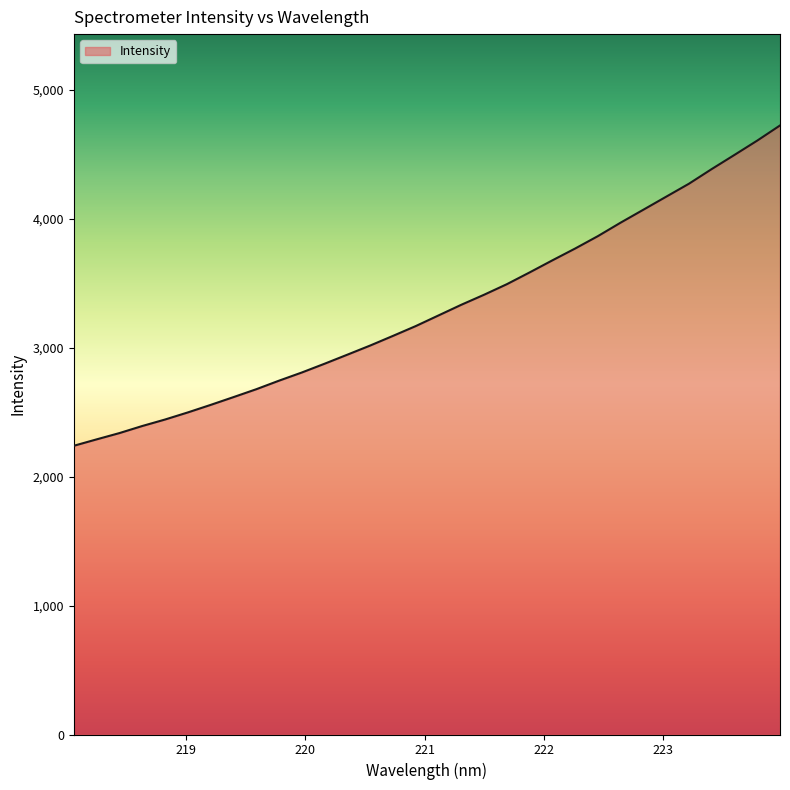

What is the minimum value shown in the chart?

2239.5